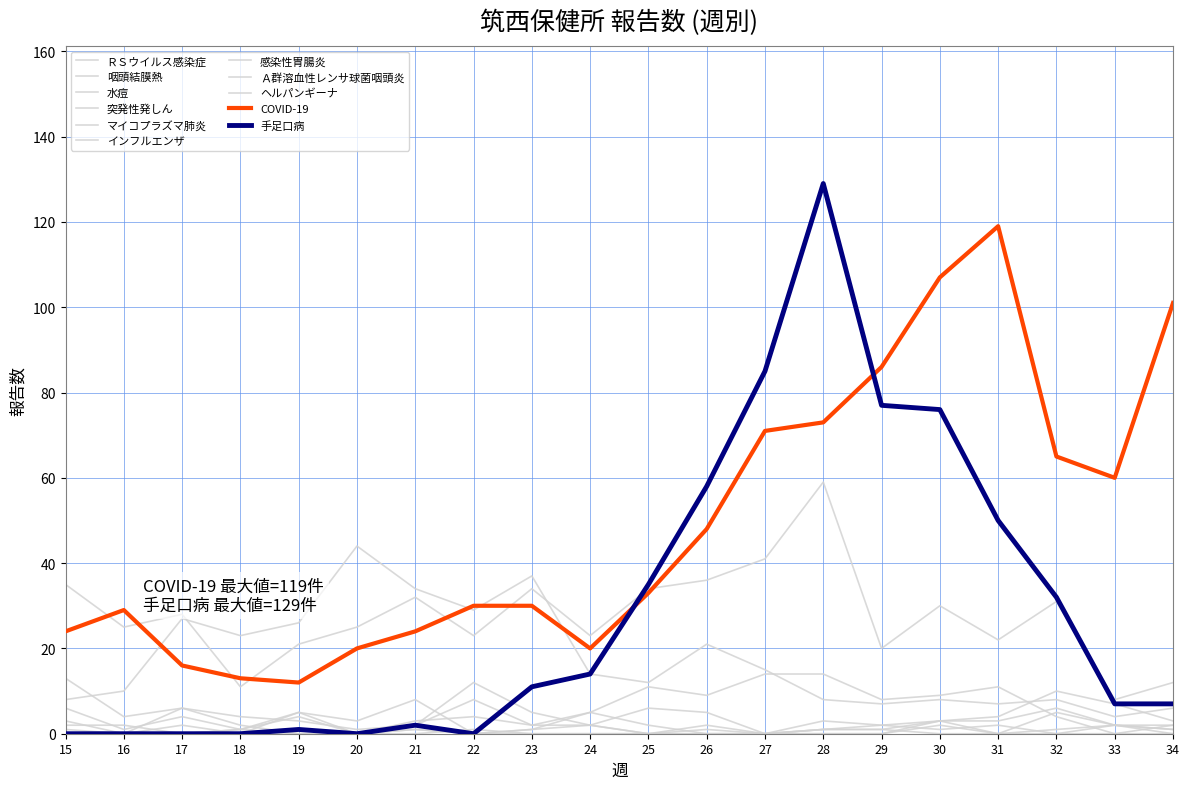

How many intersections are there between 手足口病 and インフルエンザ?

1